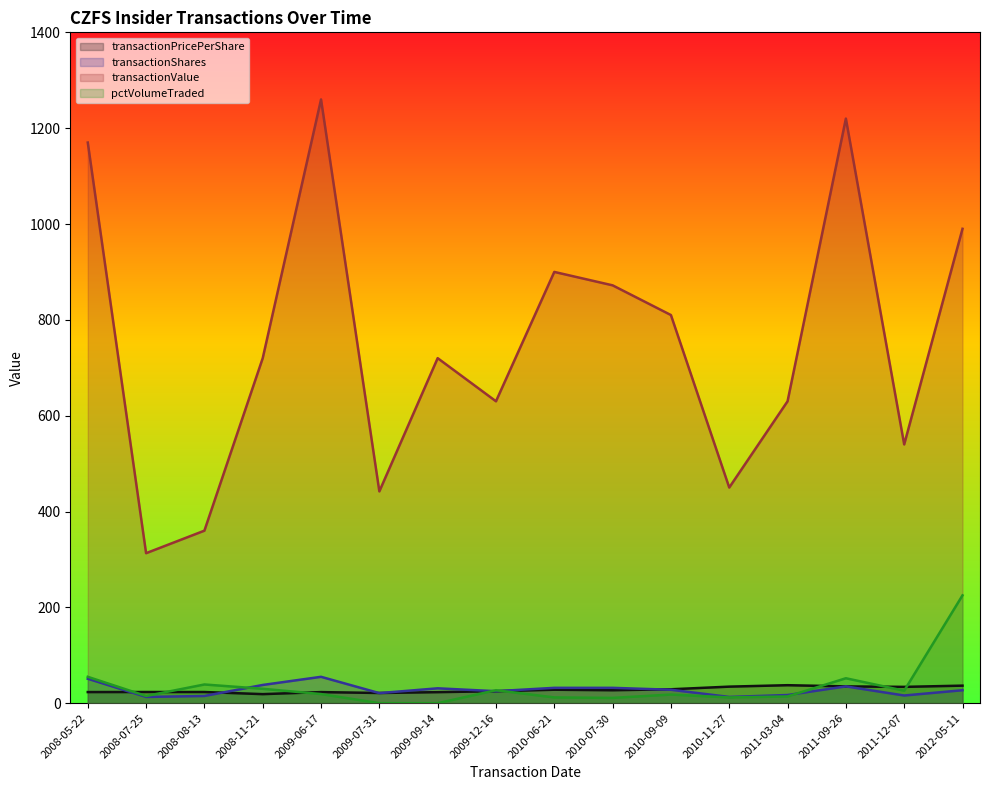

At how many categories does at least one series exceed 557?

11